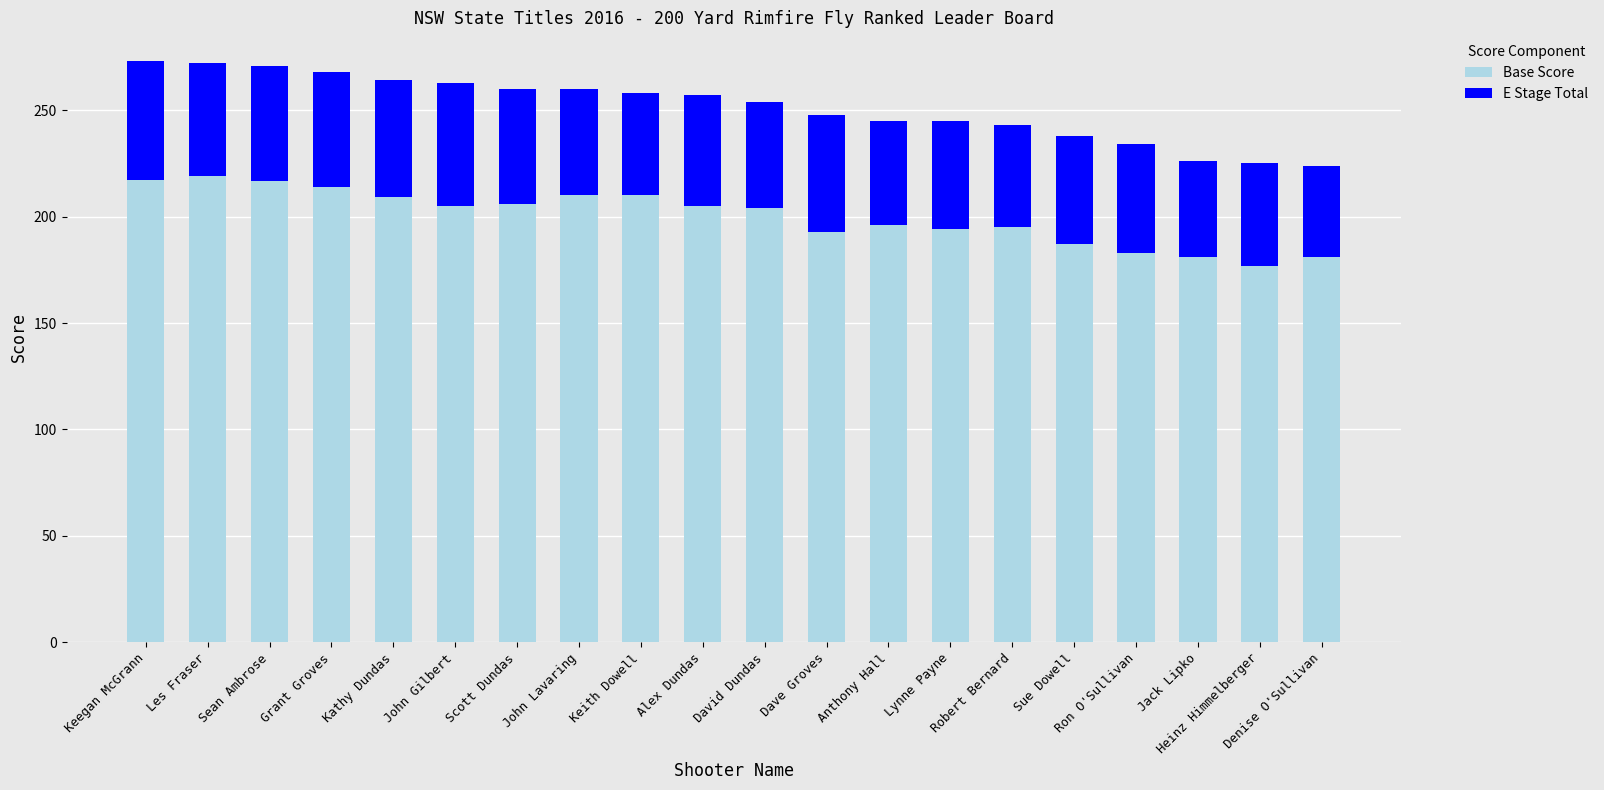

What is the total value across all series at Anthony Hall?

245.0